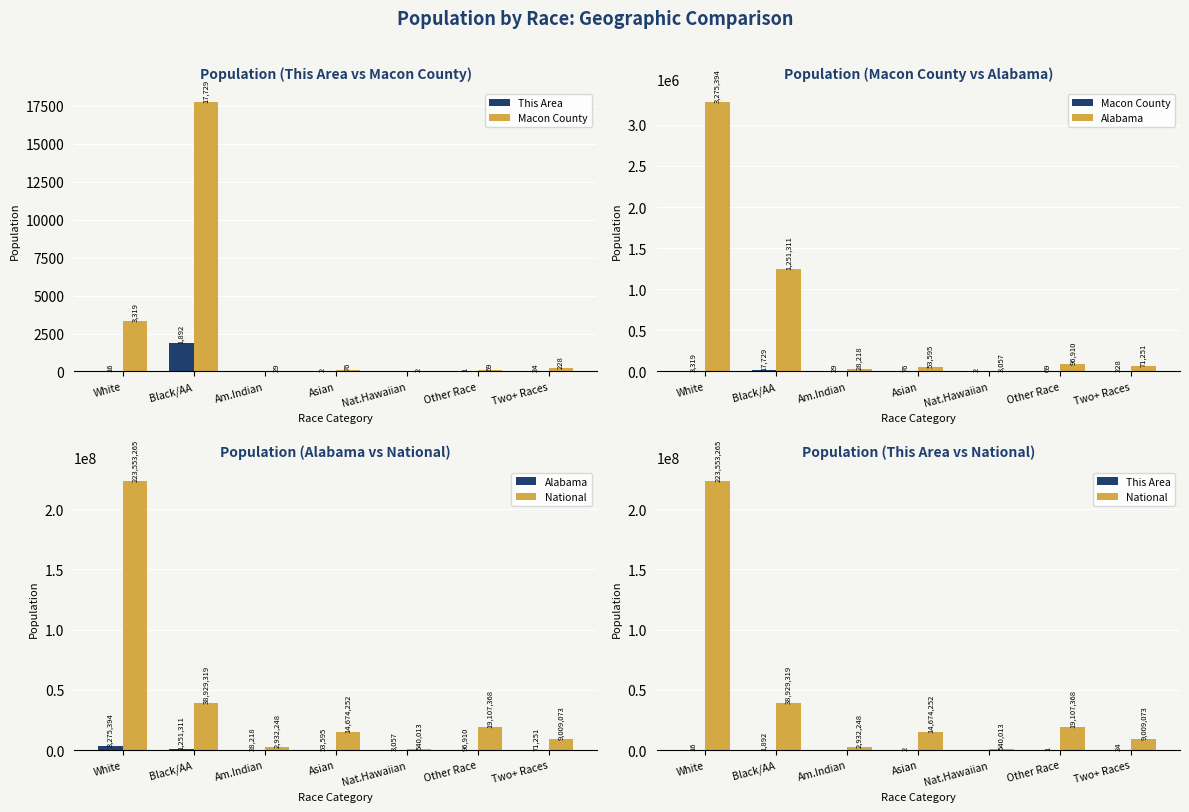

Does the chart contain stacked bars?

No